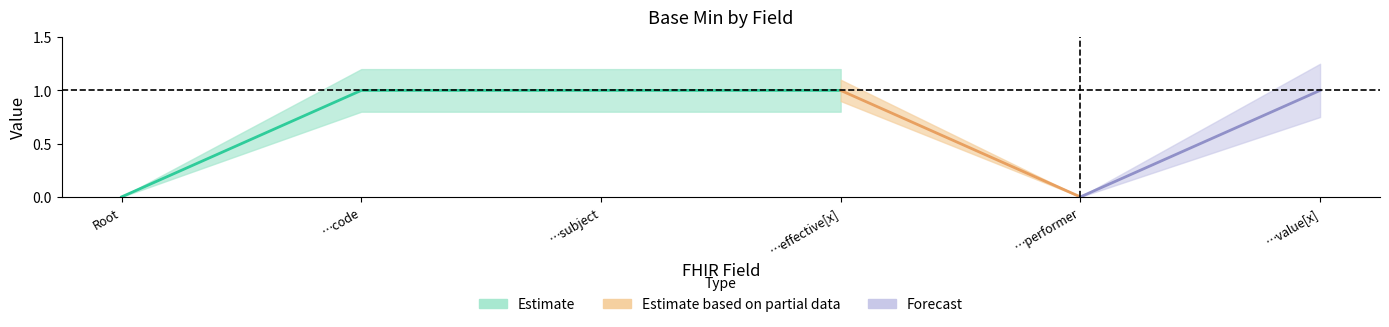

How many interior local valleys does the Base Min series have?

1